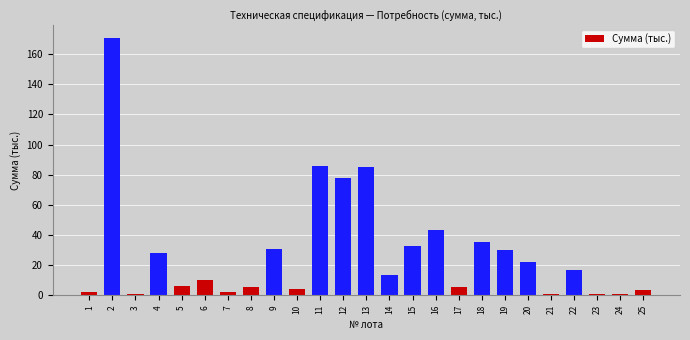

What is the difference between the maximum and minimum values?

170.1